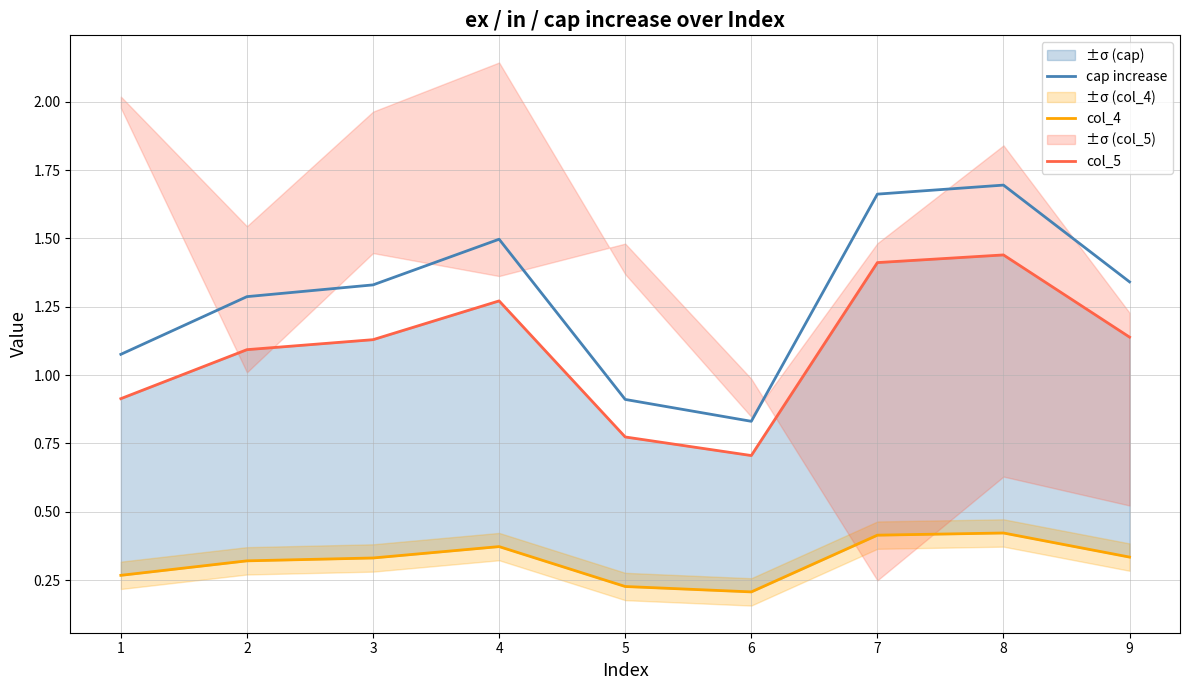

How many lines are shown in the chart?

3